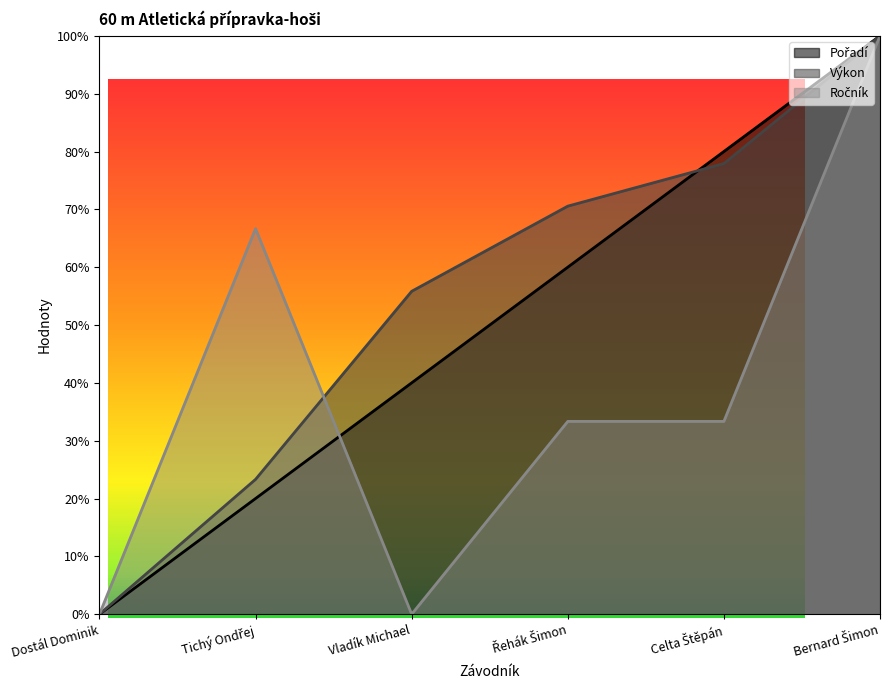

At which category does the chart reach its peak across all series?

Bernard Šimon